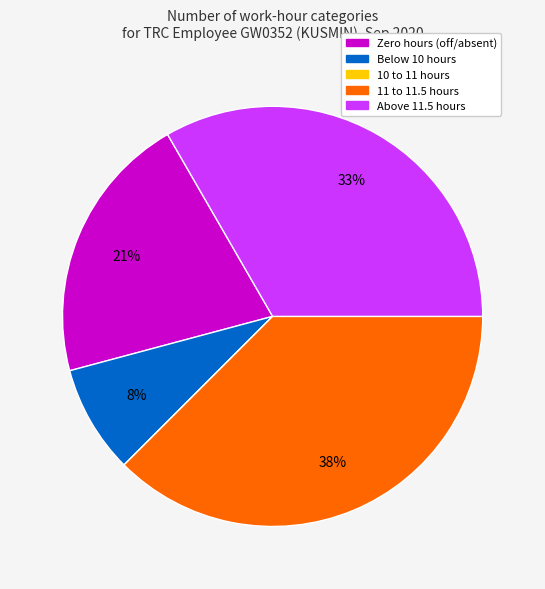

Which category has the biggest portion of the pie?

11 to 11.5 hours